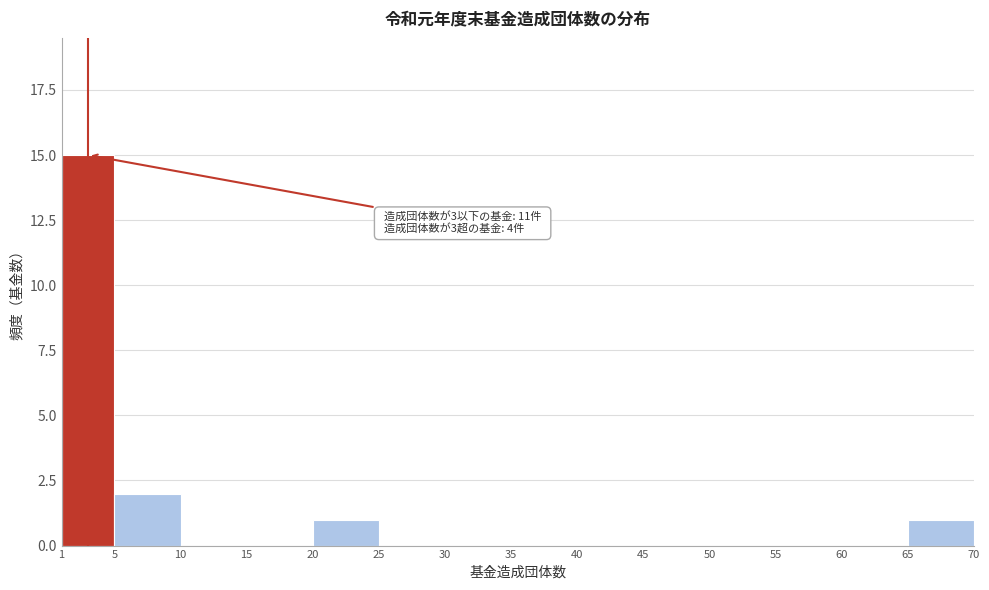

Over which range of the x-axis is the bar tallest?

1 to 5